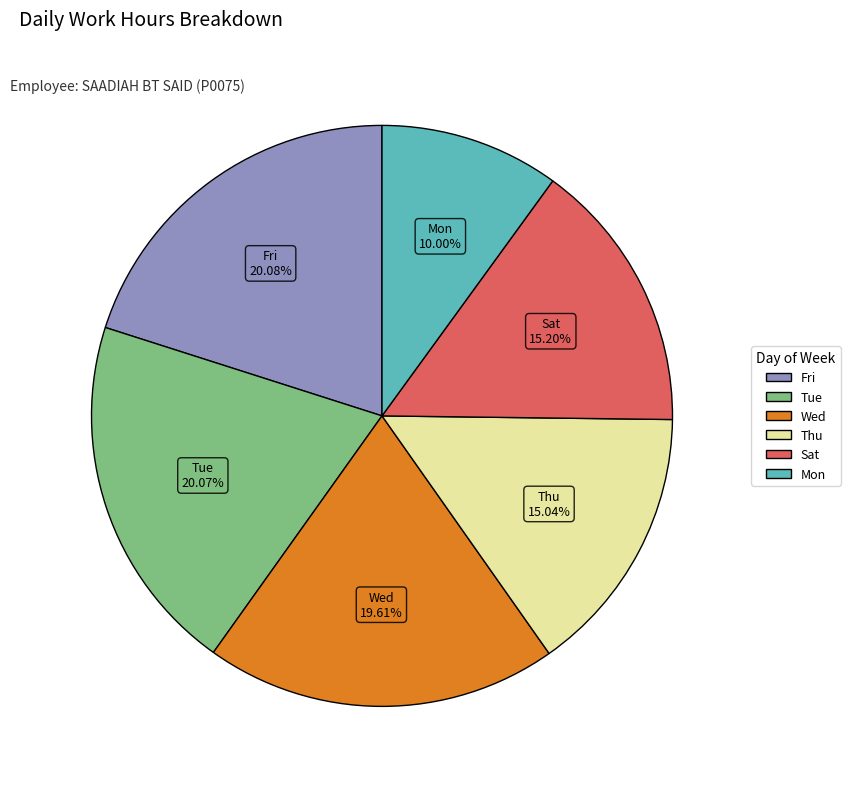

Is there any slice that represents more than half of the pie?

No